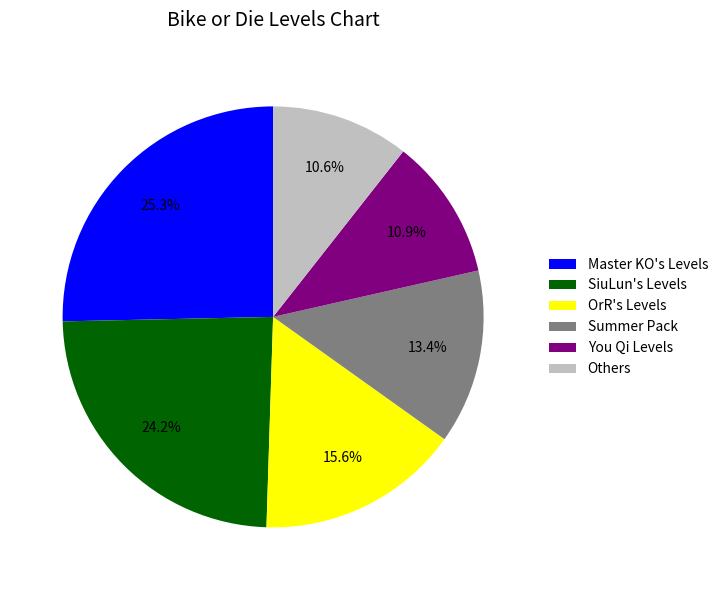

To the nearest percent, what is the average slice percentage?

17%